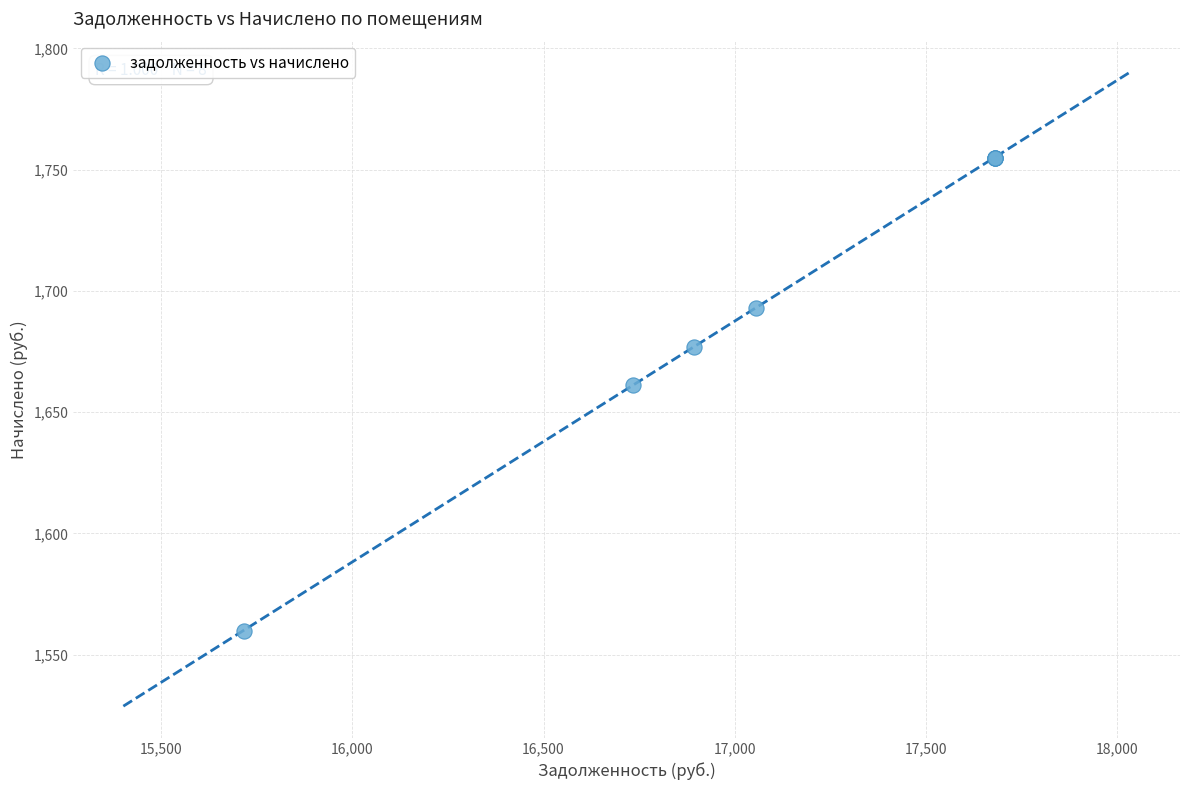

What Y value in the scatter plot is closest to 1657?

1661.0